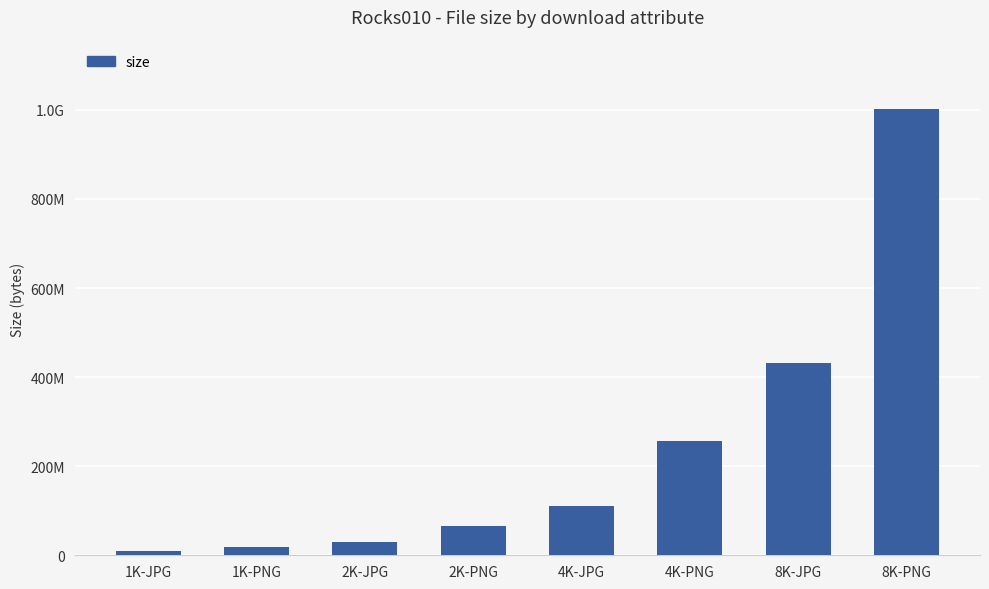

At which category does the chart reach its peak across all series?

8K-PNG